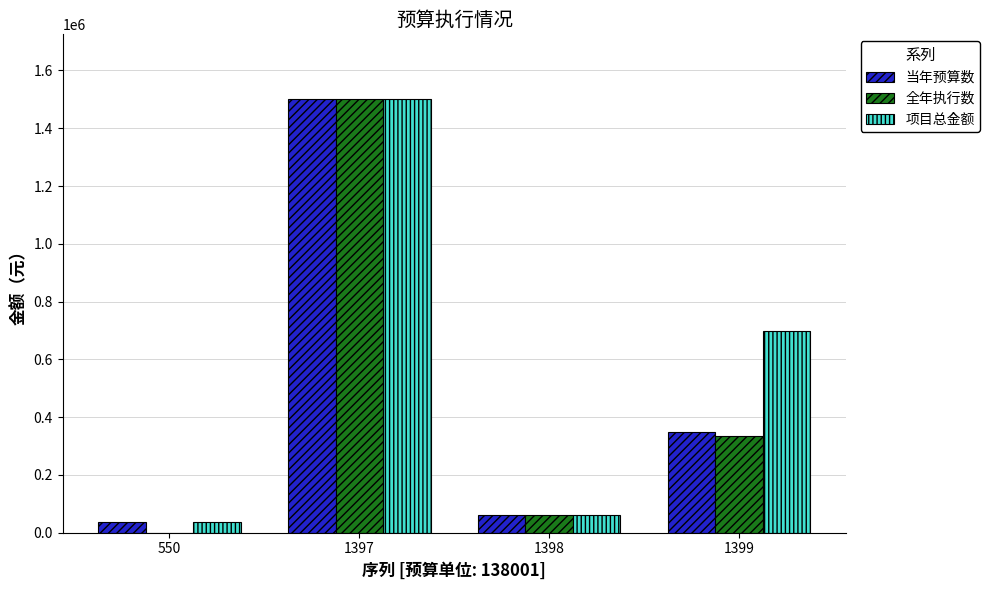

What is the greatest value displayed?

1500000.0